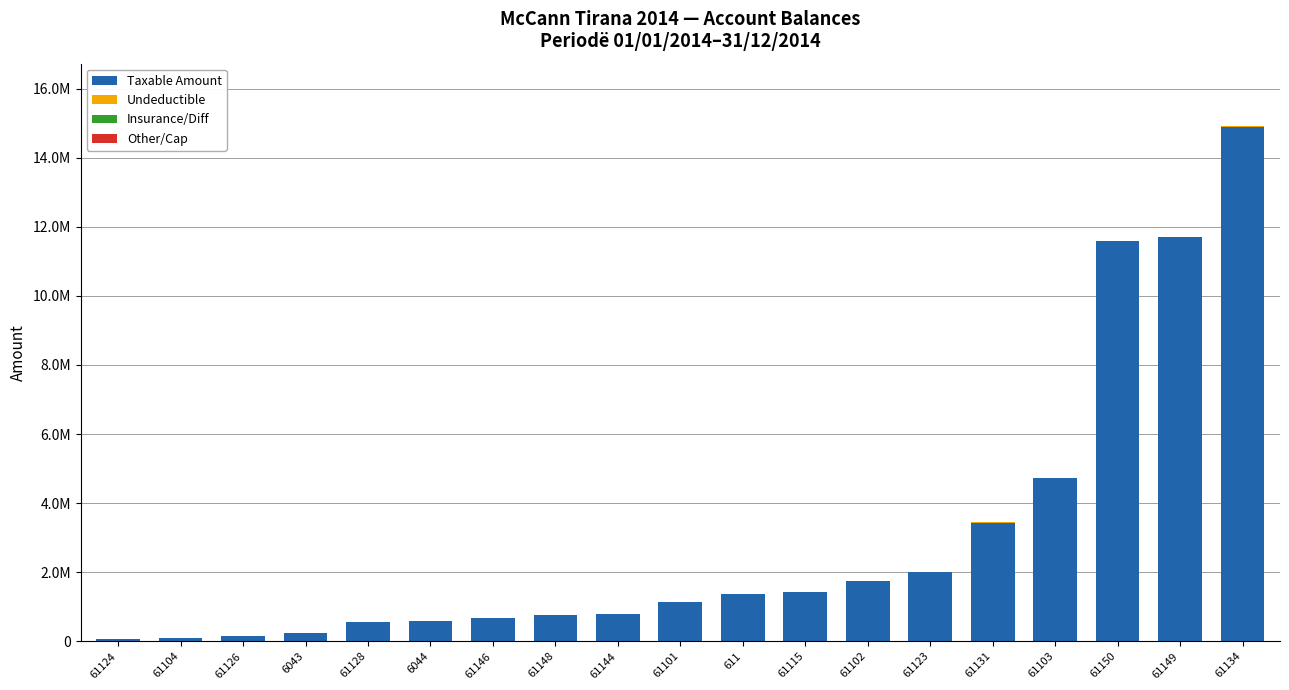

Between 61128 and 61103, which series saw the biggest shift?

Taxable Amount